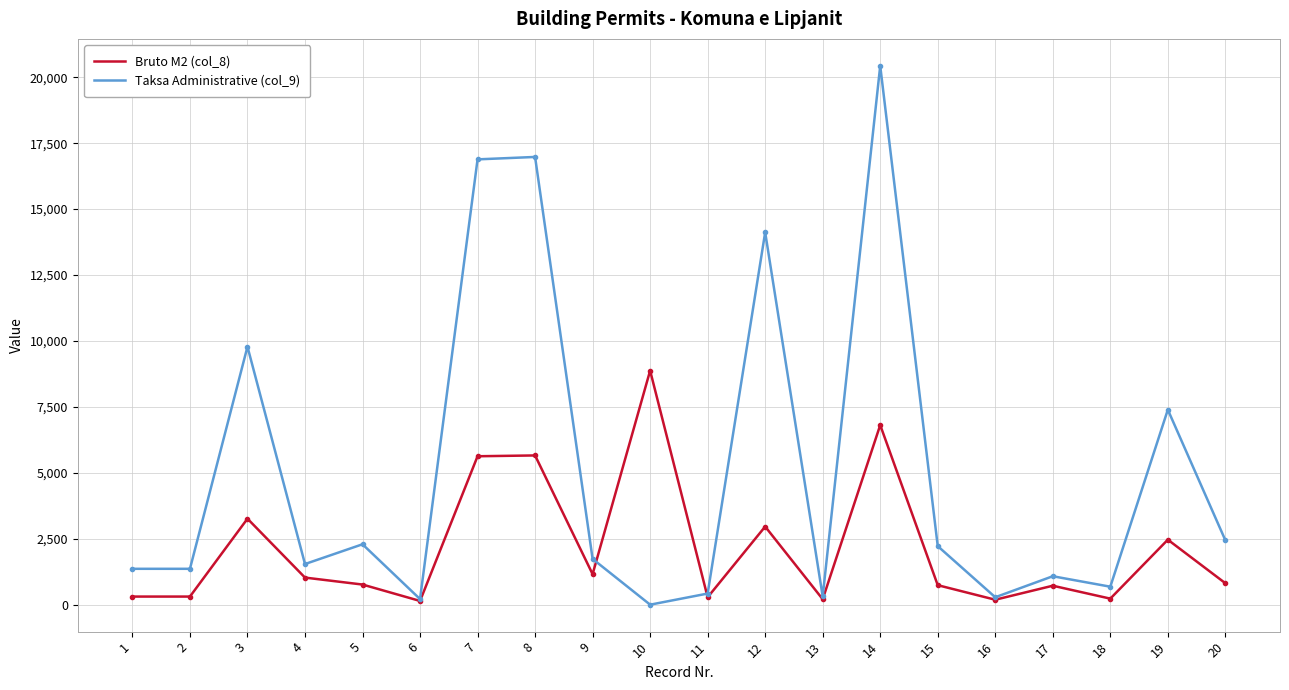

What is the maximum value shown in the chart?

20432.7